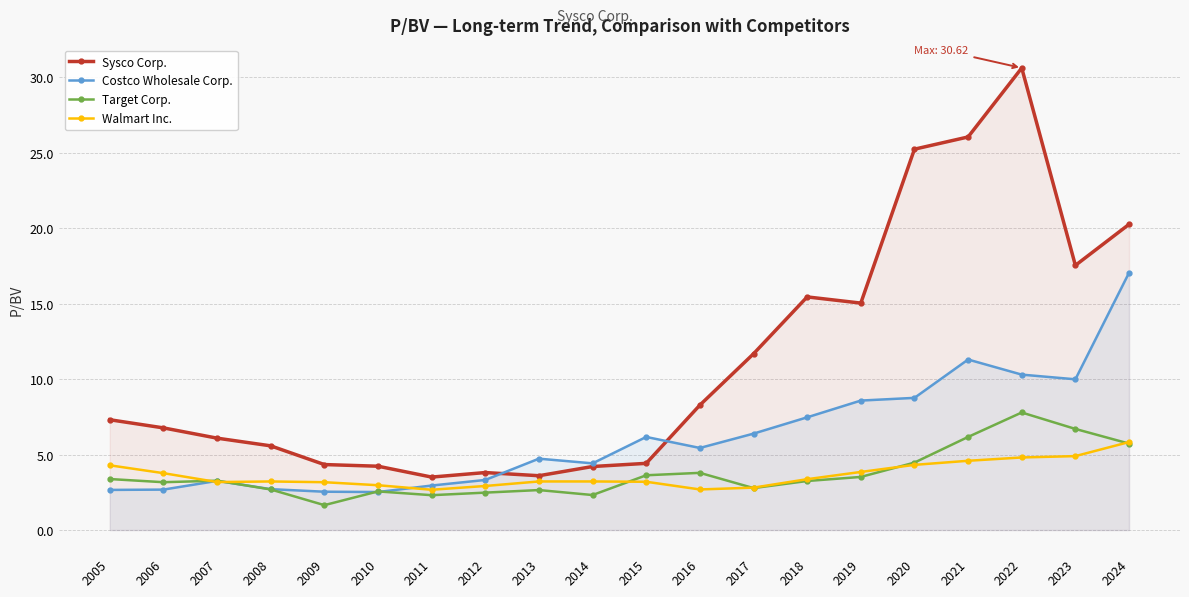

What is the value of the Sysco Corp. point at the 13th from the left?

11.7